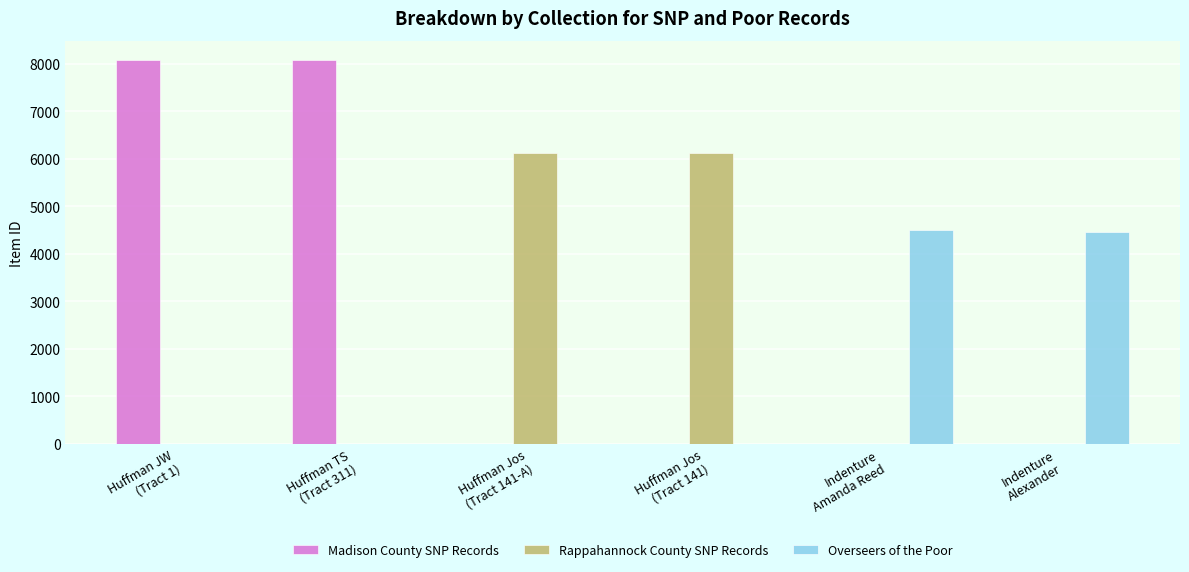

Which series has the largest total across all categories?

Madison County SNP Records